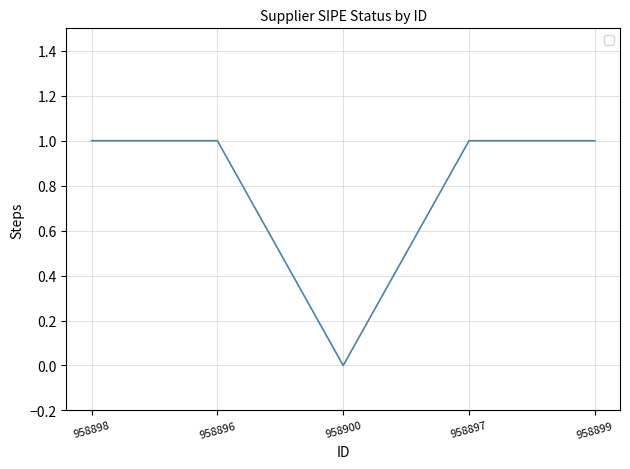

Is this an area chart (filled region under the line)?

No